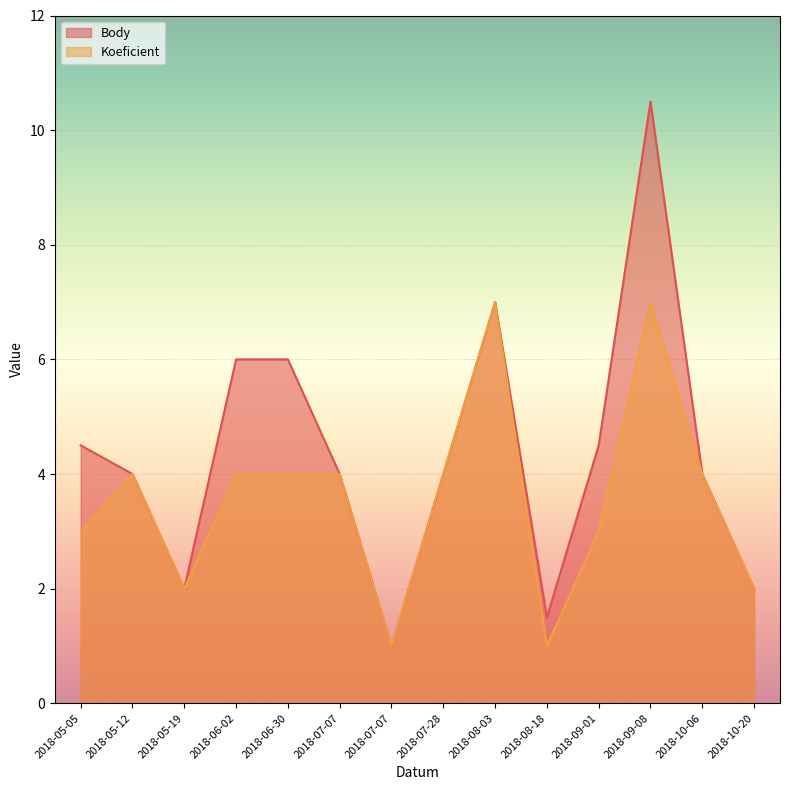

Reading left to right, transcribe all the data shown in this chart.

Body: 2018-05-05=4.5	2018-05-12=4.0	2018-05-19=2.0	2018-06-02=6.0	2018-06-30=6.0	2018-07-07=4.0	2018-07-07=1.0	2018-07-28=4.0	2018-08-03=7.0	2018-08-18=1.5	2018-09-01=4.5	2018-09-08=10.5	2018-10-06=4.0	2018-10-20=2.0
Koeficient: 2018-05-05=3.0	2018-05-12=4.0	2018-05-19=2.0	2018-06-02=4.0	2018-06-30=4.0	2018-07-07=4.0	2018-07-07=1.0	2018-07-28=4.0	2018-08-03=7.0	2018-08-18=1.0	2018-09-01=3.0	2018-09-08=7.0	2018-10-06=4.0	2018-10-20=2.0